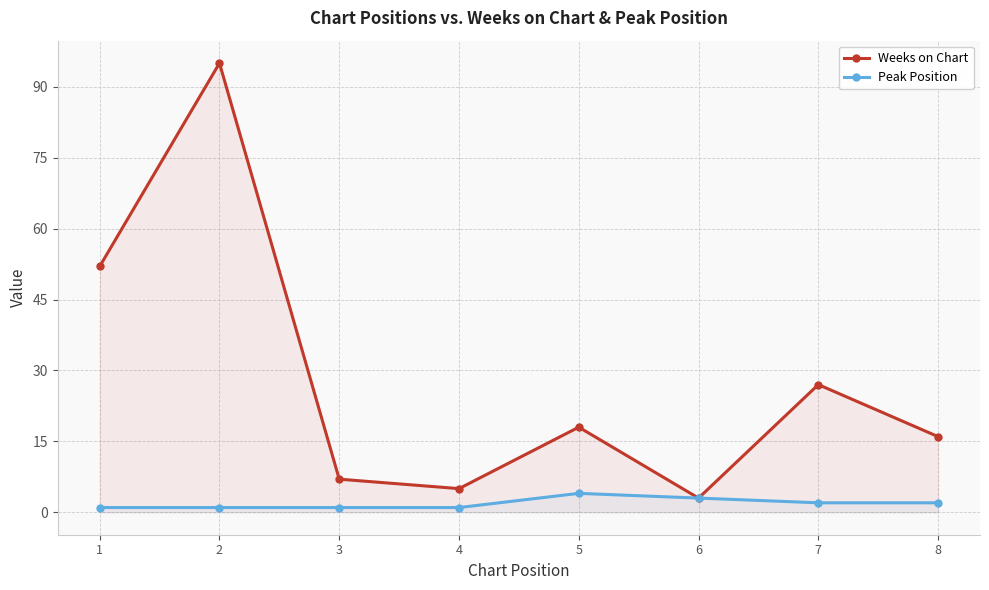

What is the difference between the maximum and minimum values in the Weeks on Chart series?

92